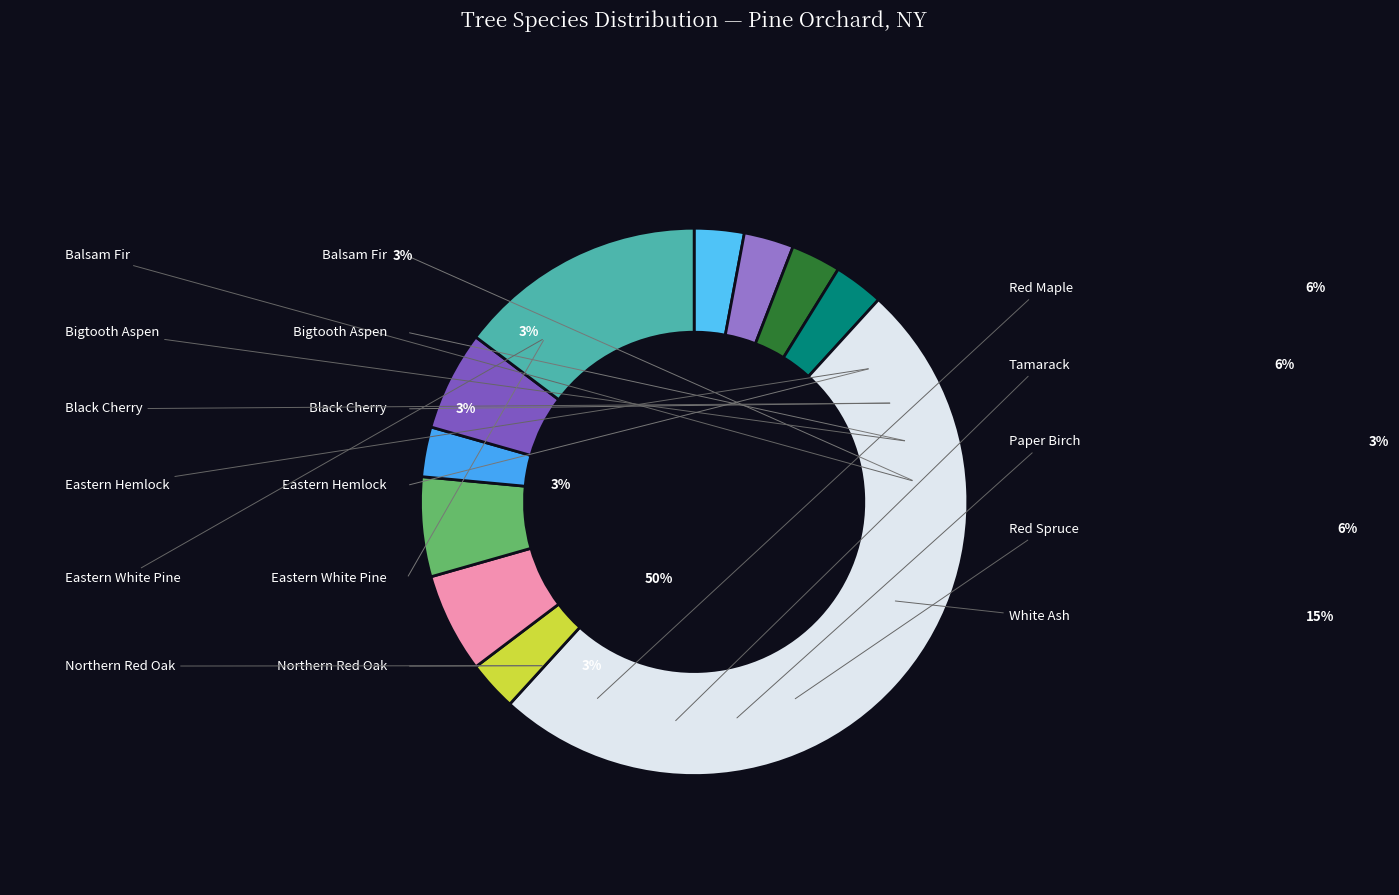

Between Eastern White Pine and Paper Birch, which is larger?

Eastern White Pine